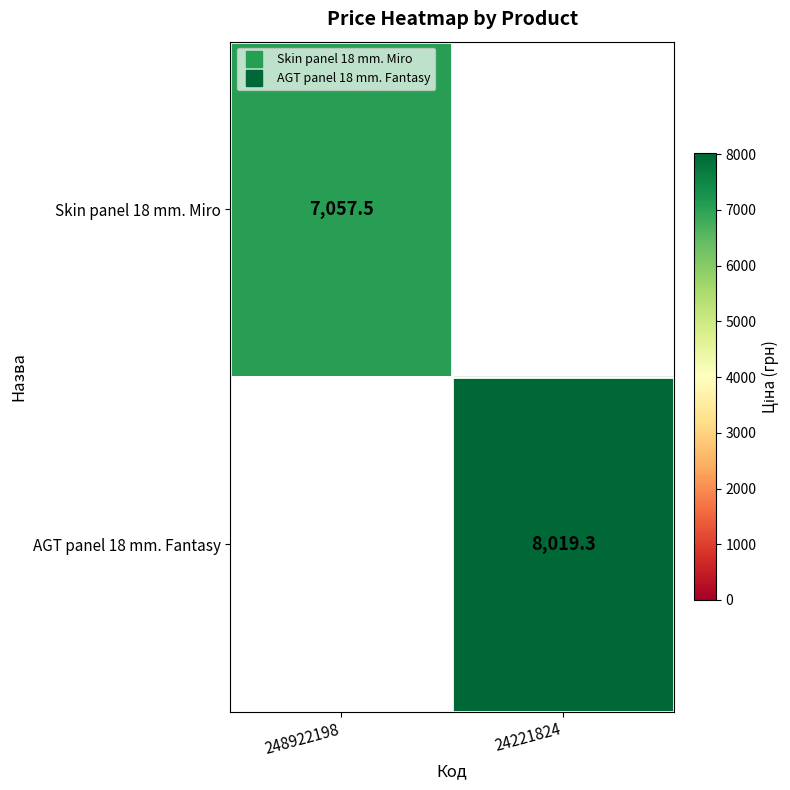

Which has a higher value, 248922198 or 24221824?

24221824